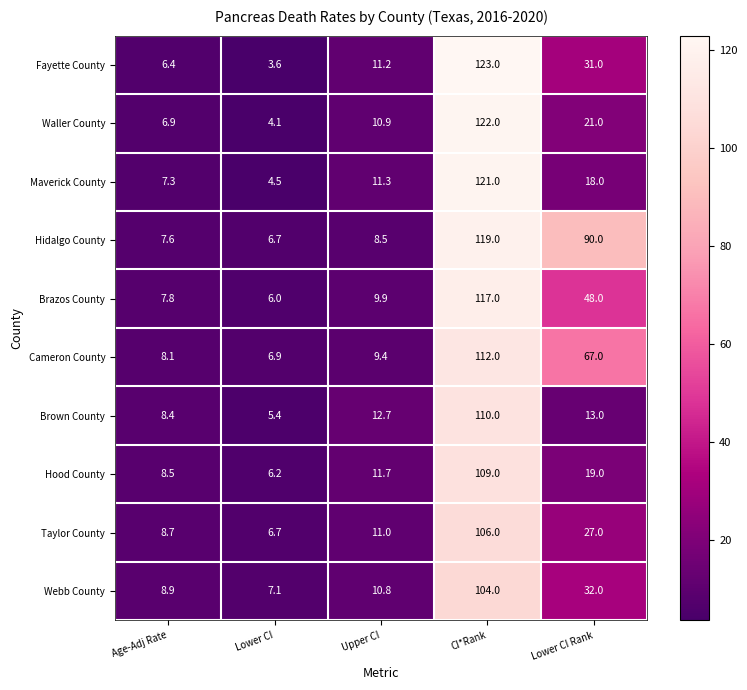

How many categories are shown in the chart?

5